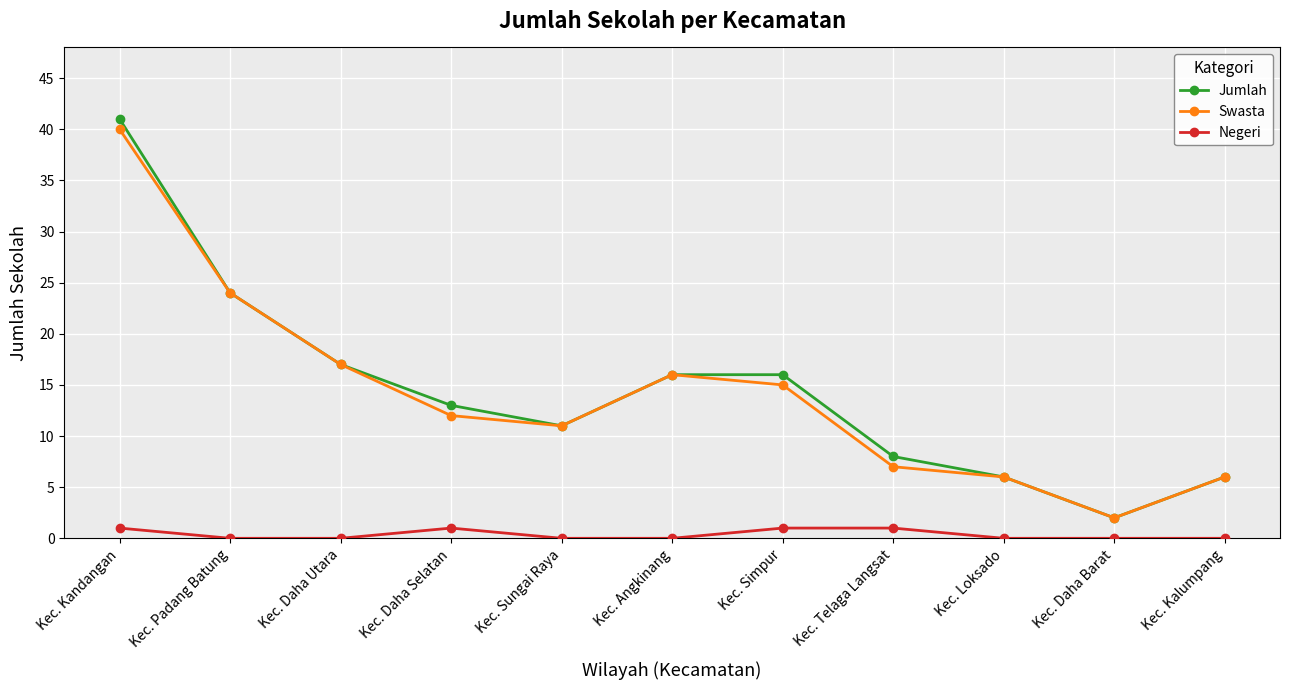

Does the chart have visible grid lines?

Yes